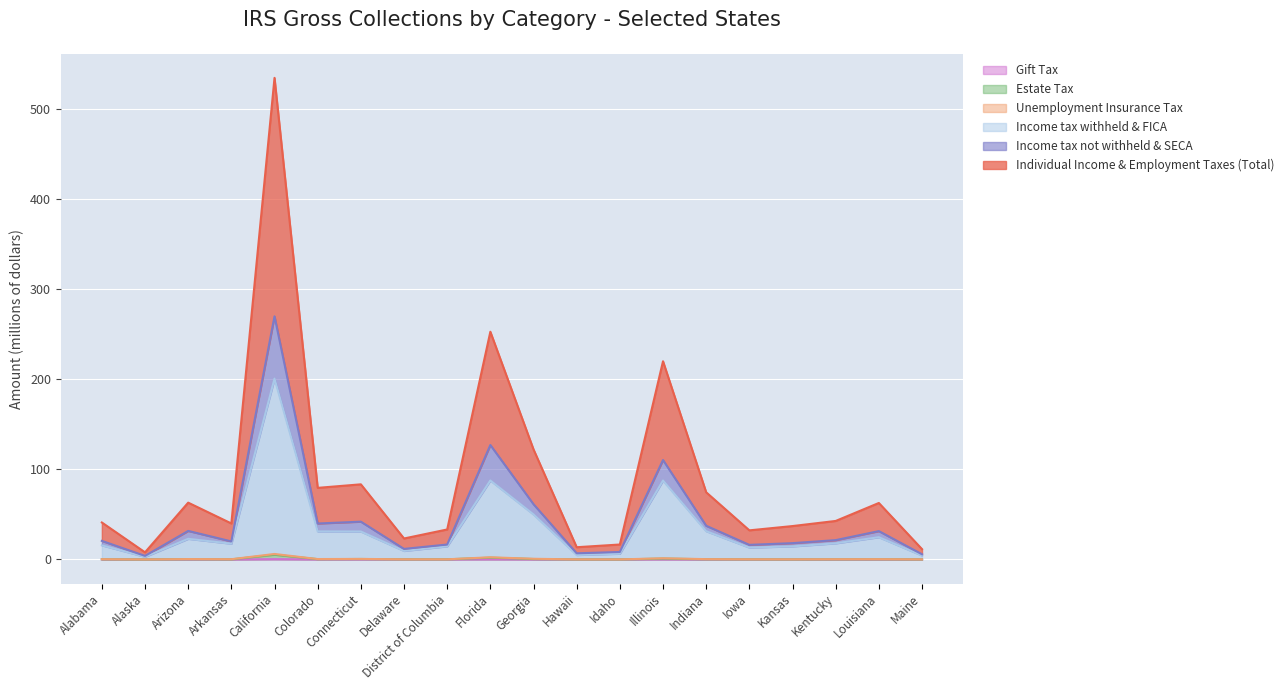

How many data points does each series have?

20